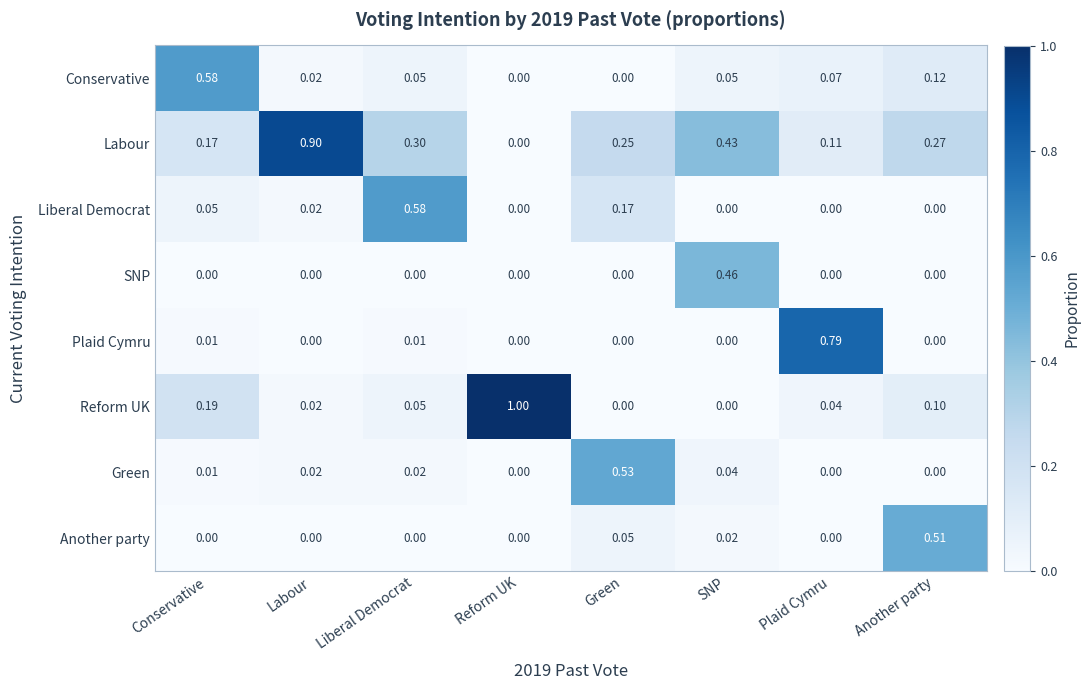

Rank the categories by Labour value from highest to lowest.

Labour, SNP, Liberal Democrat, Another party, Green, Conservative, Plaid Cymru, Reform UK